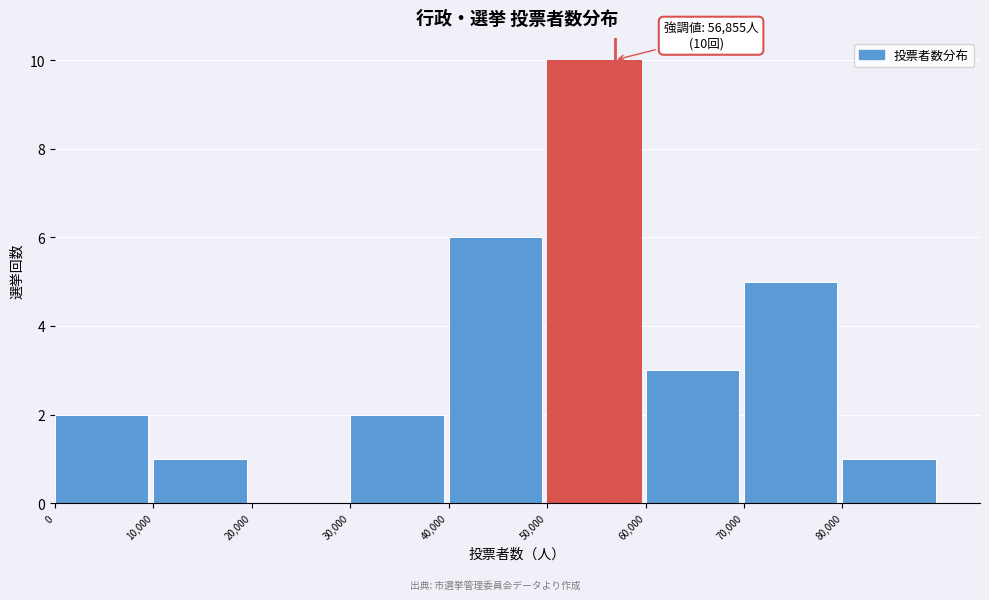

Which range on the x-axis has the tallest bar?

50000 to 60000